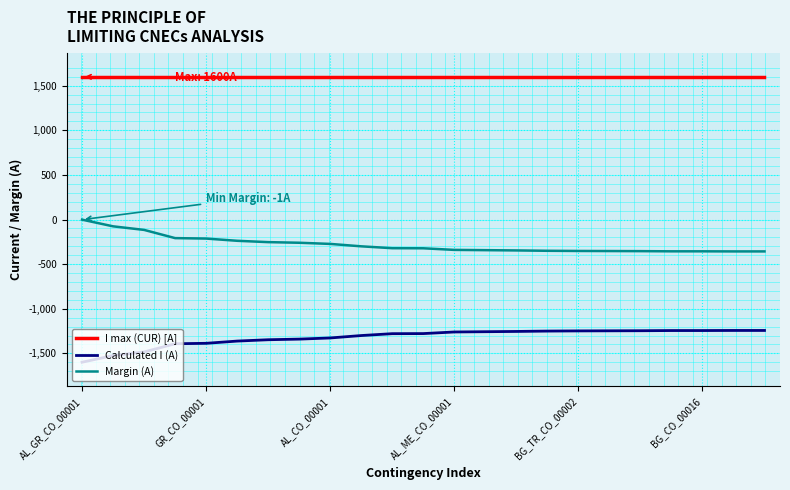

True or false: Calculated I (A) and Margin (A) intersect in this chart.

False